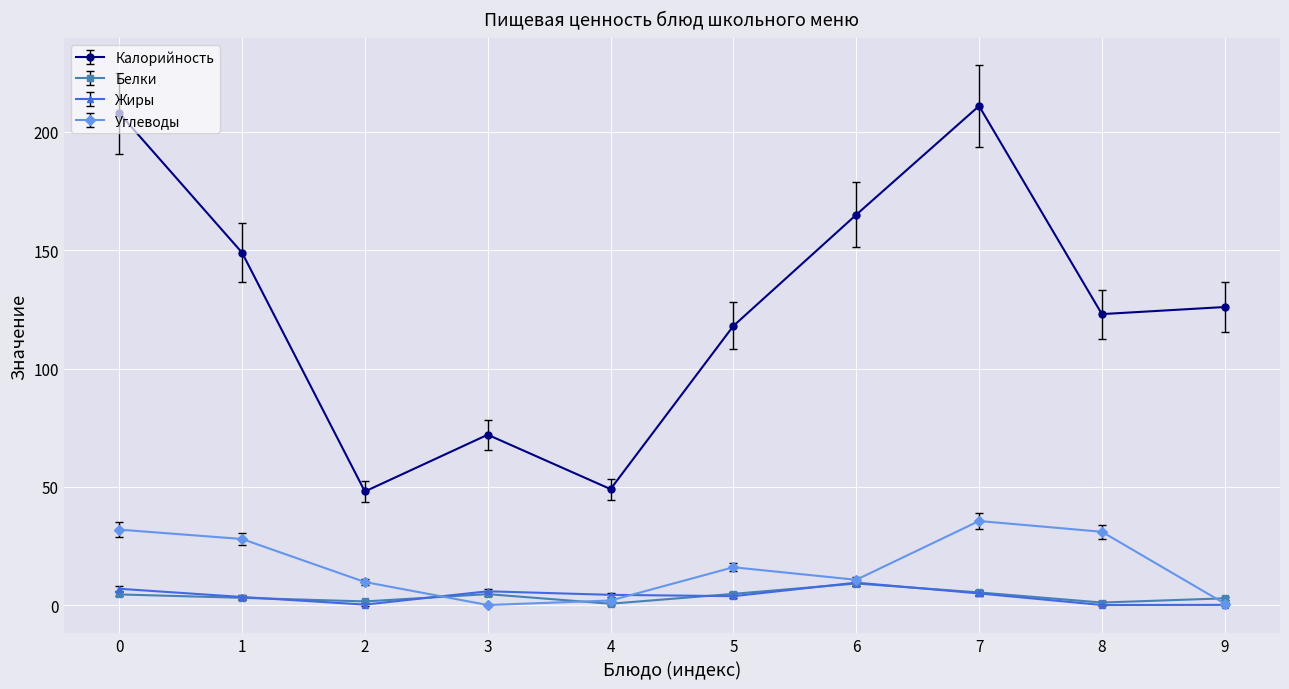

Which series has the largest range (max minus min)?

Калорийность